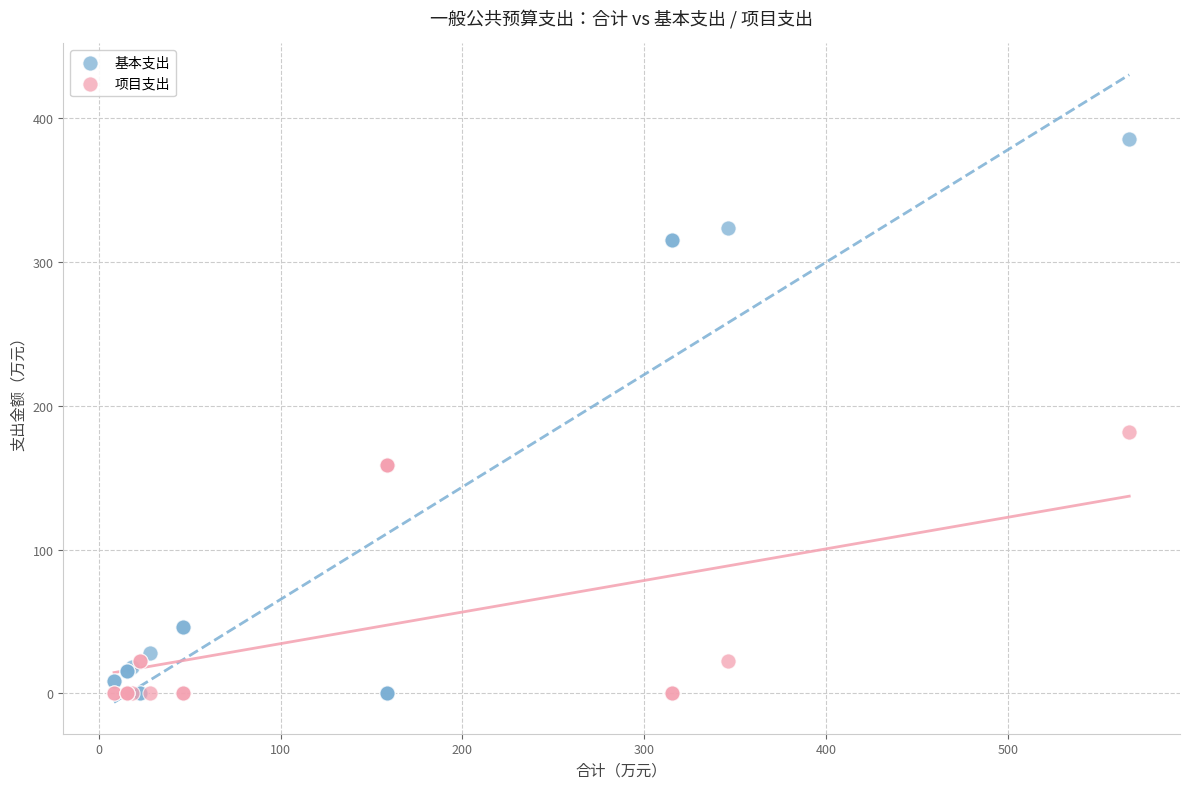

Which series has the widest spread of Y values?

基本支出